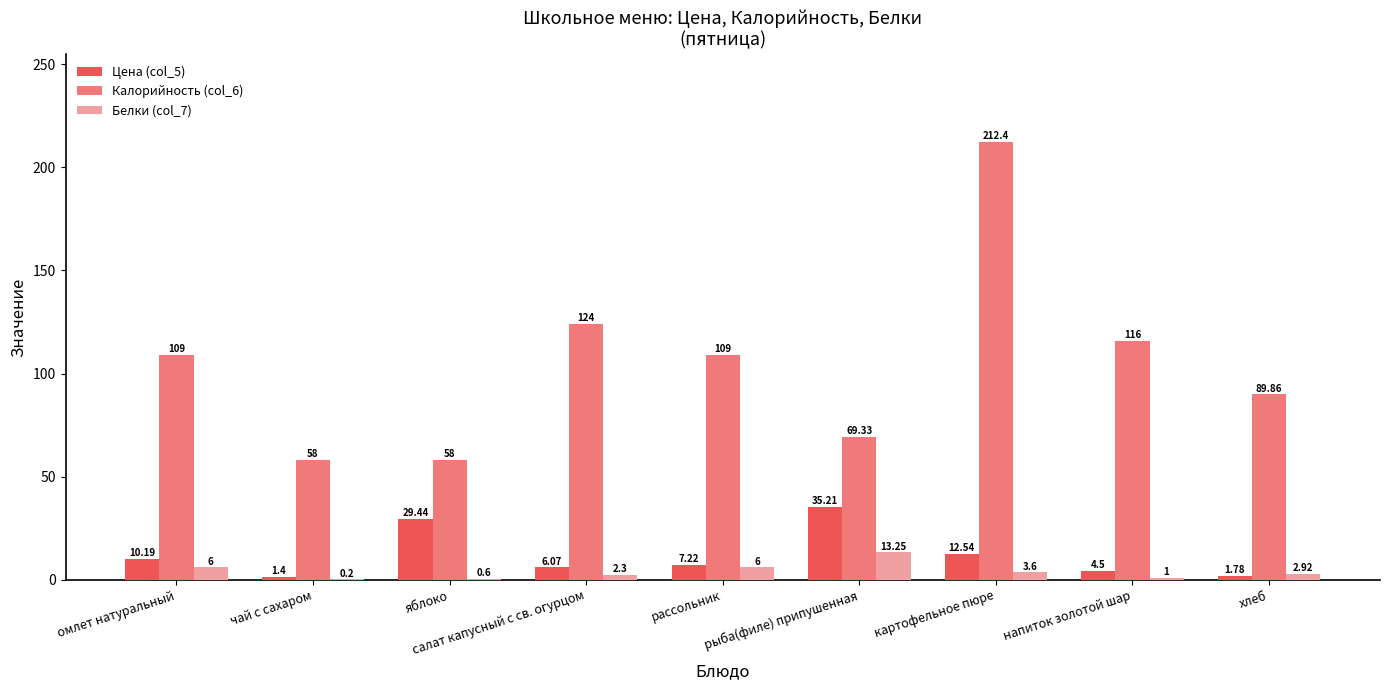

What is the total value across all series at яблоко?

88.0